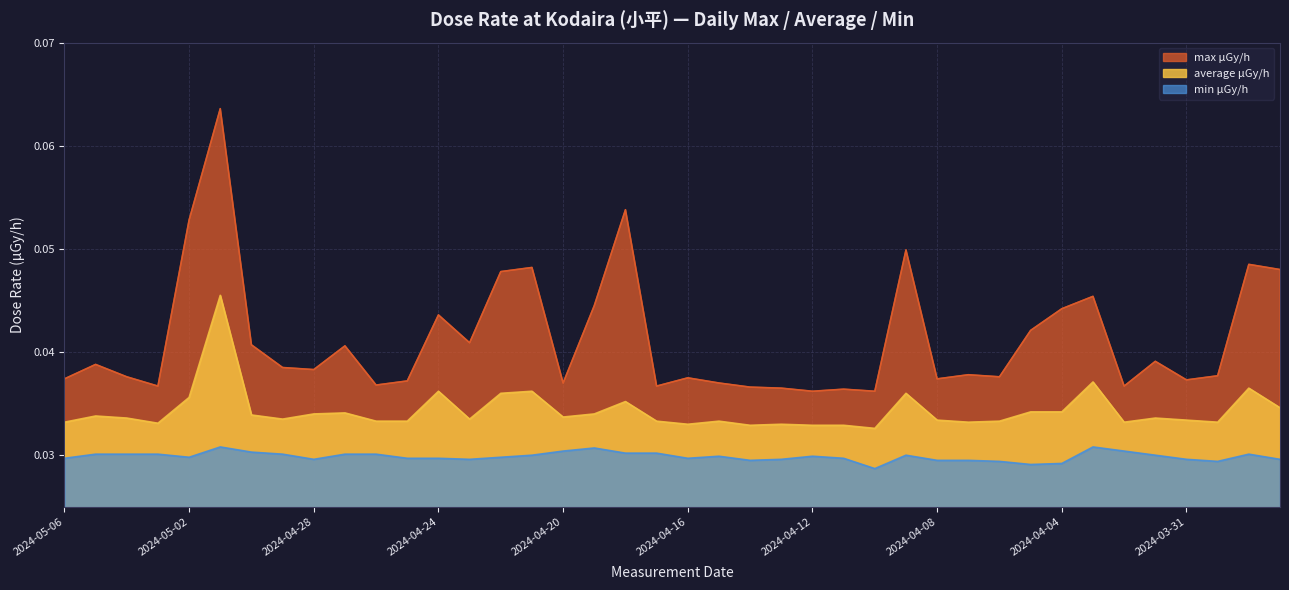

List the labels in order of min μGy/h value, smallest first.

2024-04-10, 2024-04-05, 2024-04-04, 2024-04-06, 2024-03-30, 2024-04-14, 2024-04-08, 2024-04-07, 2024-04-28, 2024-04-23, 2024-04-13, 2024-03-31, 2024-03-28, 2024-05-06, 2024-04-25, 2024-04-24, 2024-04-16, 2024-04-11, 2024-05-02, 2024-04-22, 2024-04-15, 2024-04-12, 2024-04-21, 2024-04-09, 2024-04-01, 2024-05-05, 2024-05-04, 2024-05-03, 2024-04-29, 2024-04-27, 2024-04-26, 2024-03-29, 2024-04-18, 2024-04-17, 2024-04-30, 2024-04-20, 2024-04-02, 2024-04-19, 2024-05-01, 2024-04-03